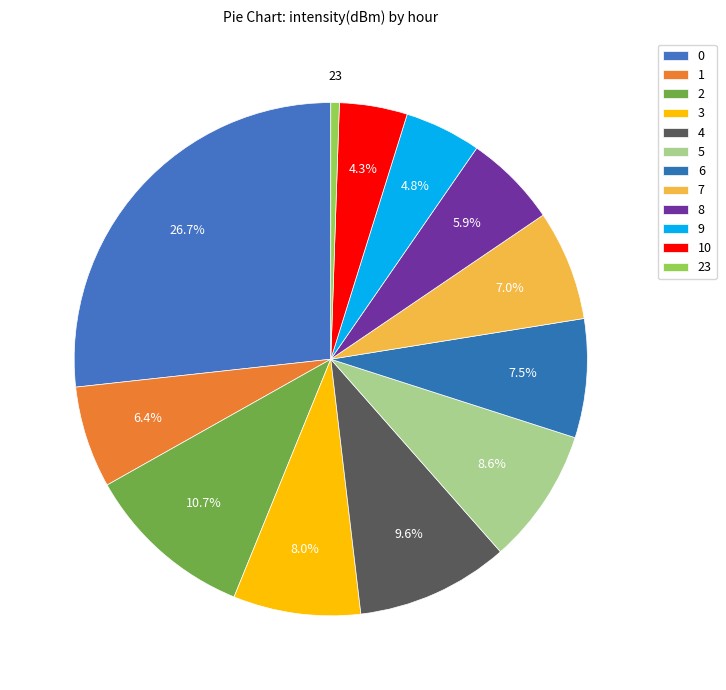

How many segments does this pie chart have?

12